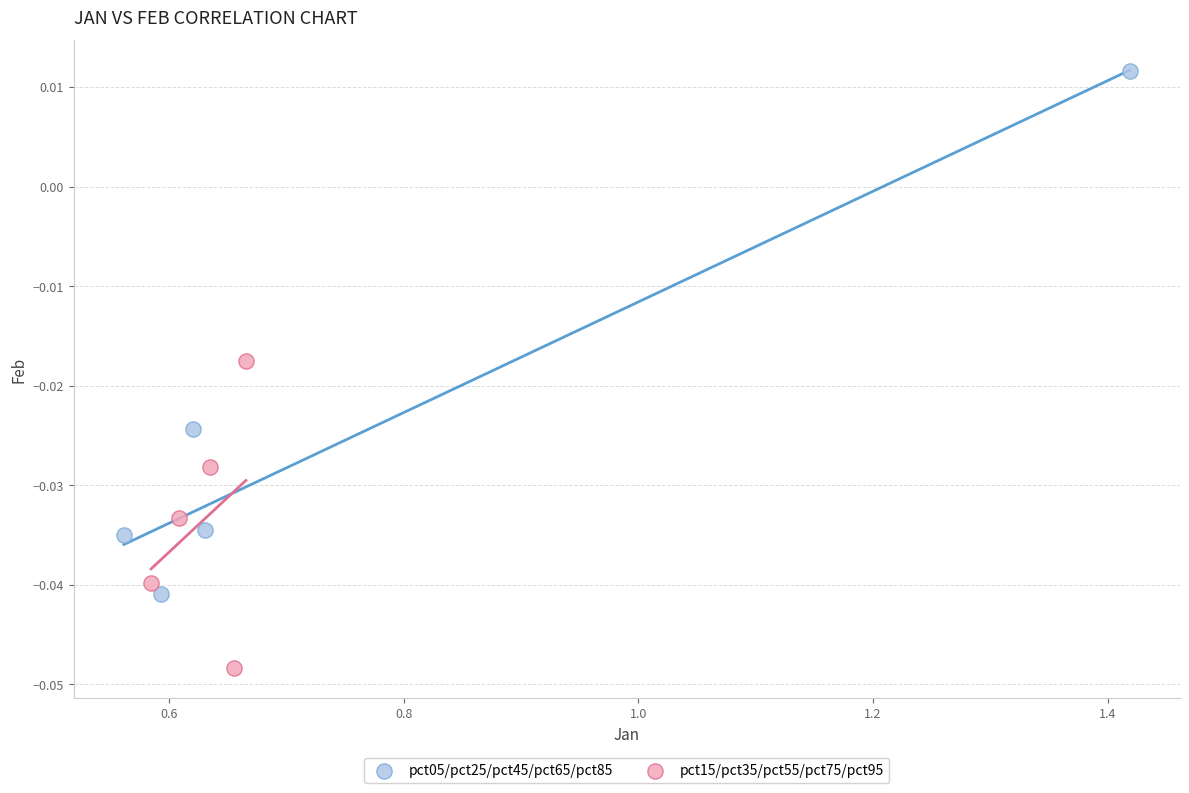

Which series reaches the maximum Y coordinate?

pct05/pct25/pct45/pct65/pct85